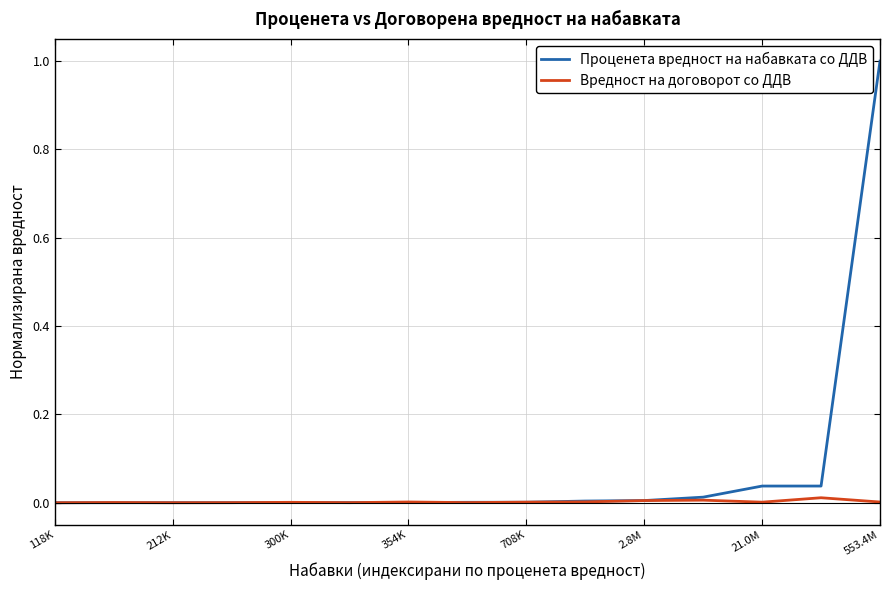

Rank the series by their maximum value, from highest to lowest.

Проценета вредност на набавката со ДДВ, Вредност на договорот со ДДВ